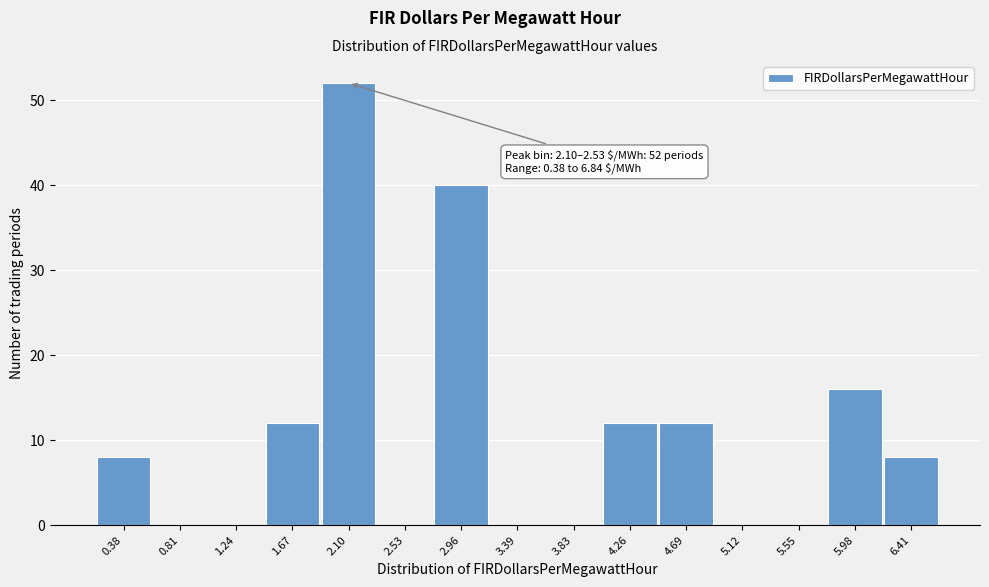

Reading left to right, what are all the values shown in this chart?

0.38=8	0.81=0	1.24=0	1.67=12	2.10=52	2.53=0	2.96=40	3.39=0	3.83=0	4.26=12	4.69=12	5.12=0	5.55=0	5.98=16	6.41=8